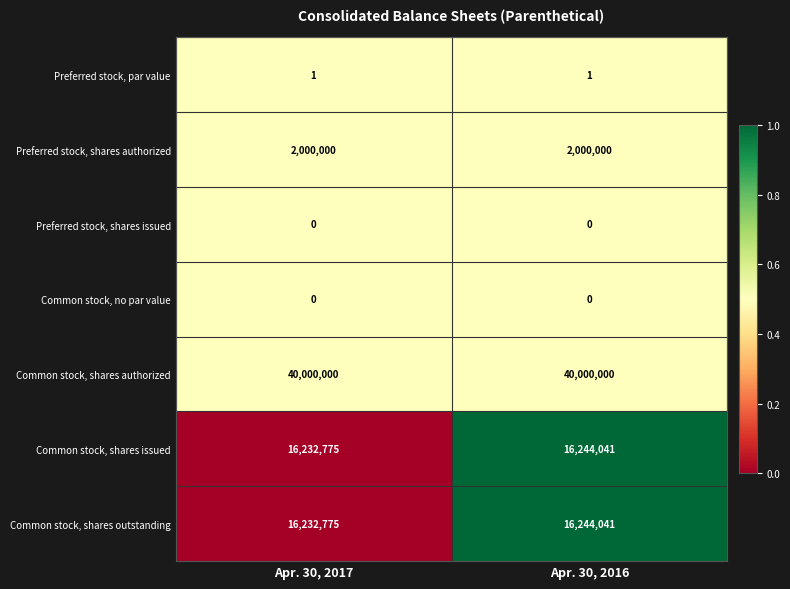

What is the sum of the Preferred stock, shares authorized values at Apr. 30, 2016 and Apr. 30, 2017?

4000000